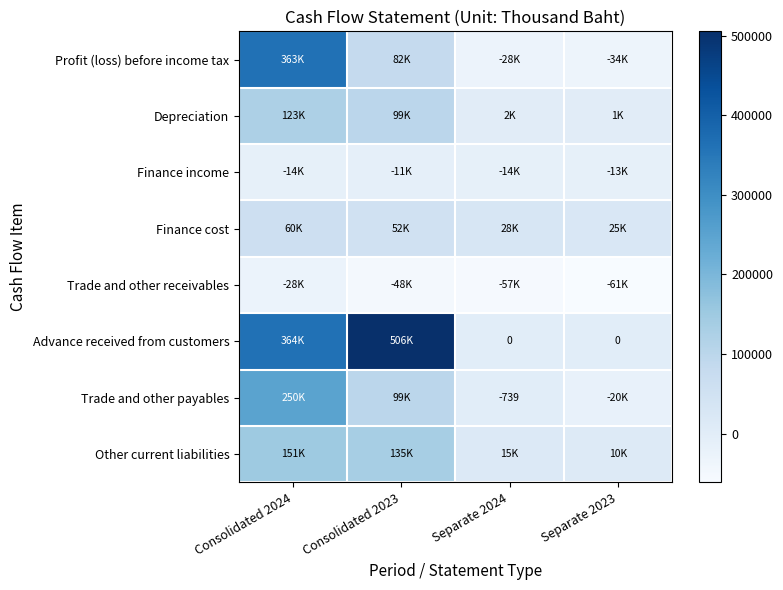

How many data points in Trade and other payables are less than 99062?

2